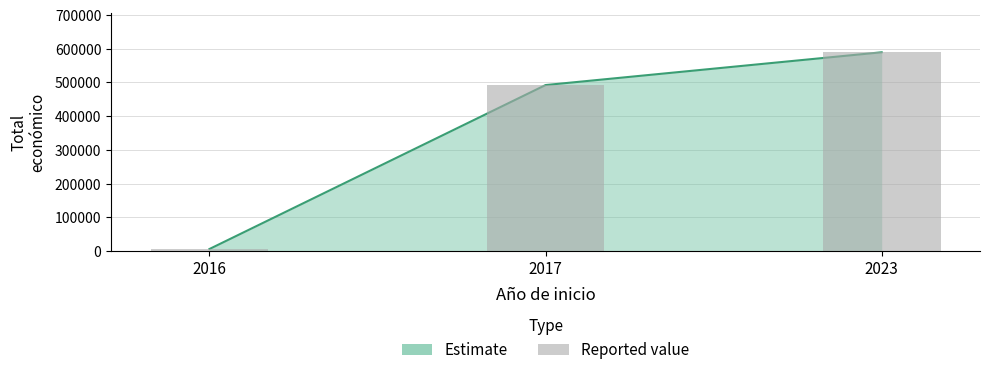

What is the change in value from 2016 to 2023?

+583584